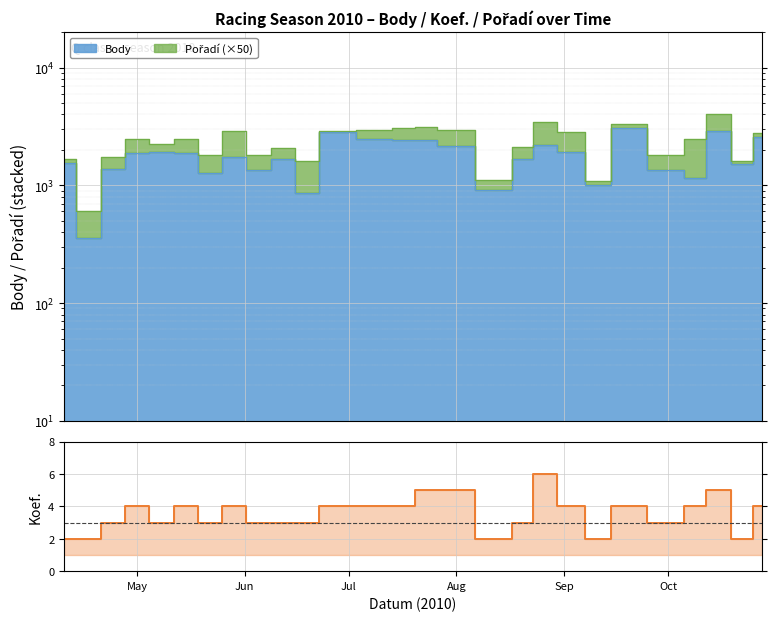

What is the average value?

4